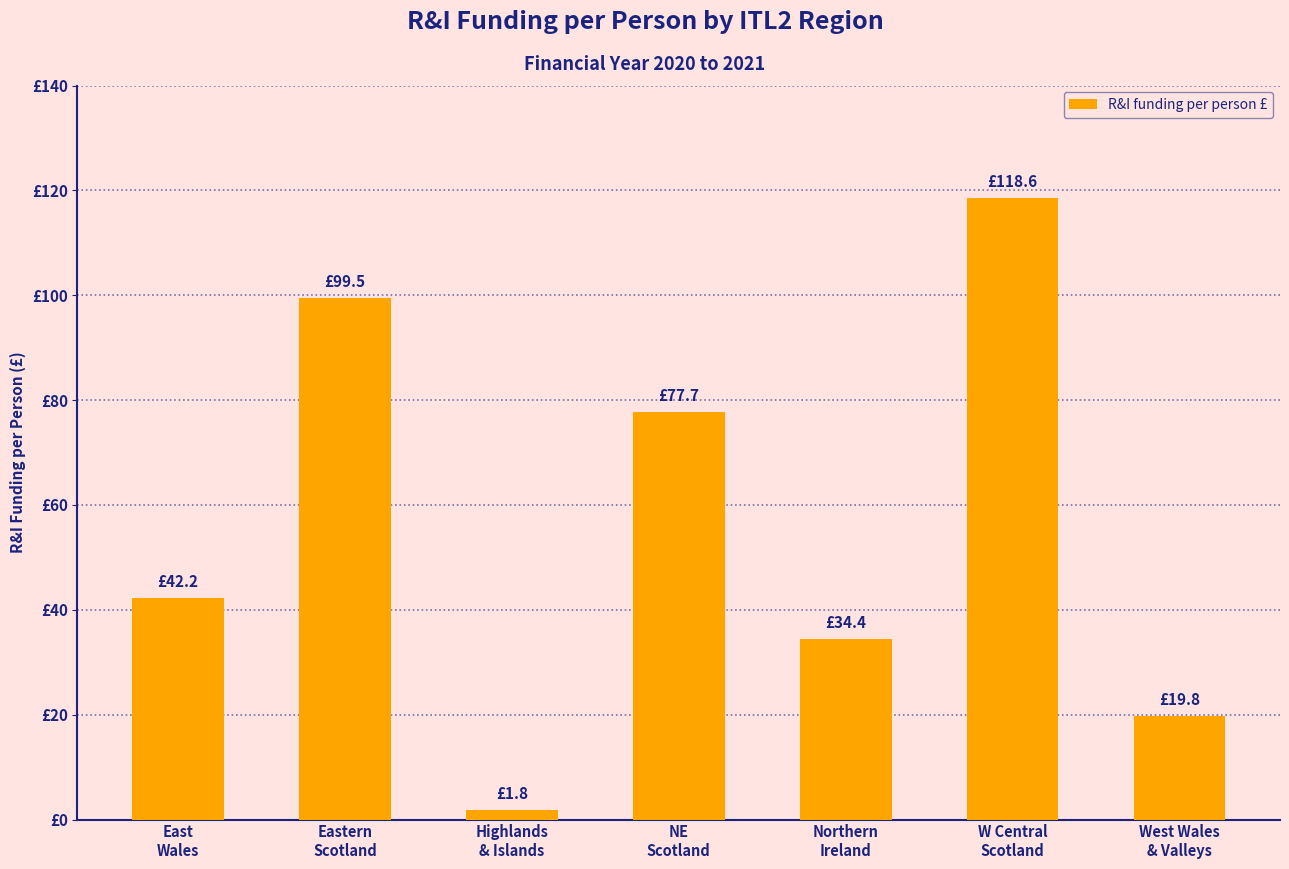

What is the ratio of the value at Eastern
Scotland to the value at Northern
Ireland?

2.9